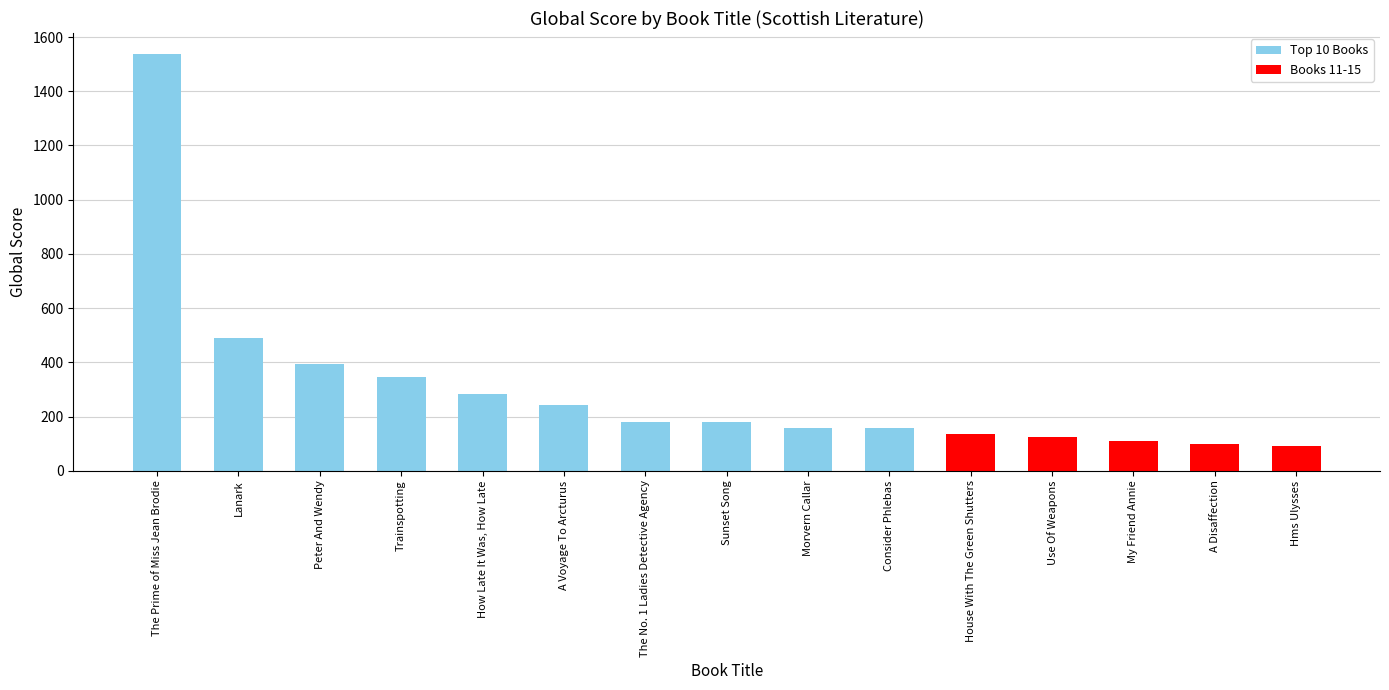

At which label is the value closest to 814?

Lanark